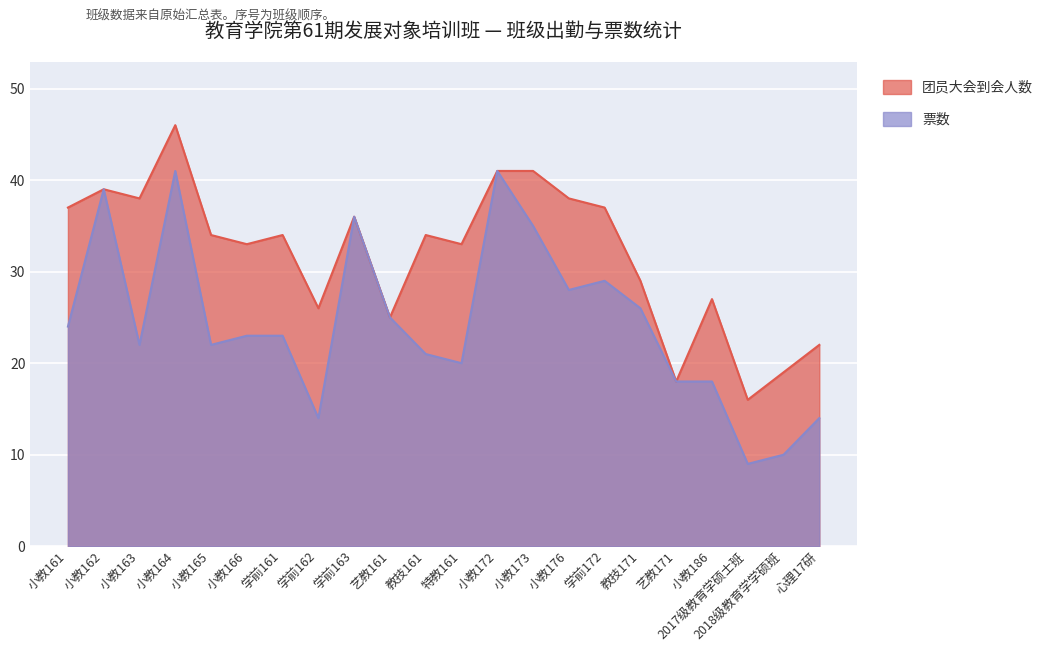

Does the chart display data point markers on the line(s)?

No